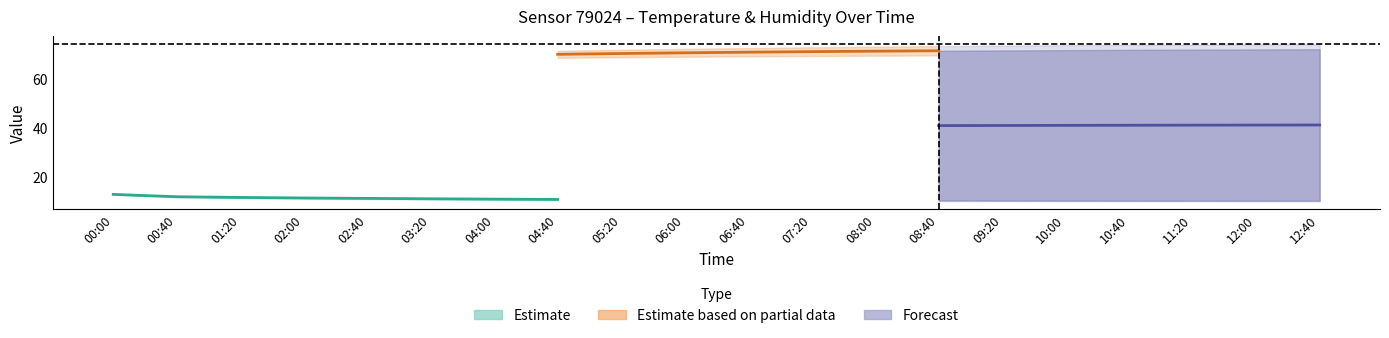

What is the maximum value for humidity_lower?

70.0